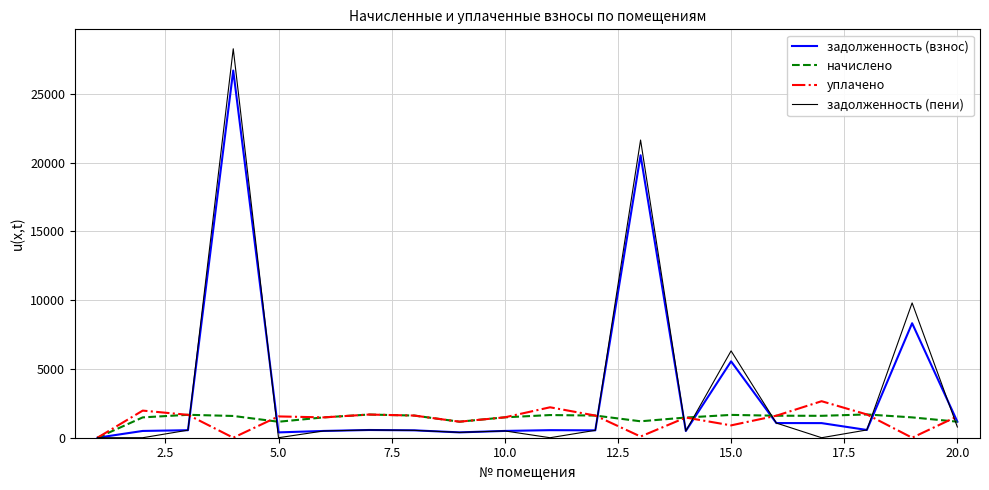

What is the average value of the задолженность (пени) series?

3624.6